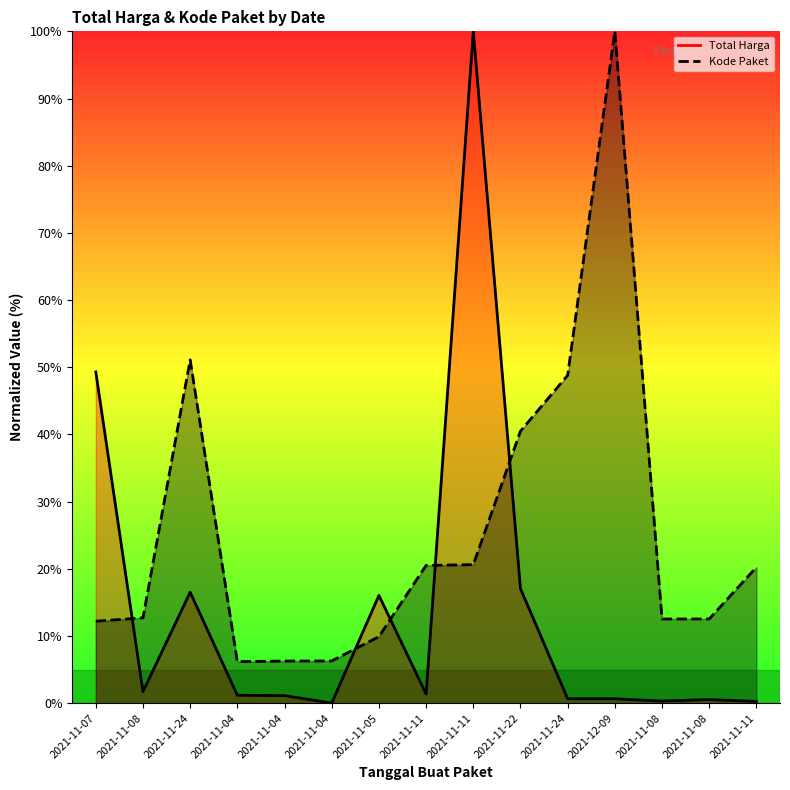

What is the spread (max minus min) of values at 2021-12-09?

99.3